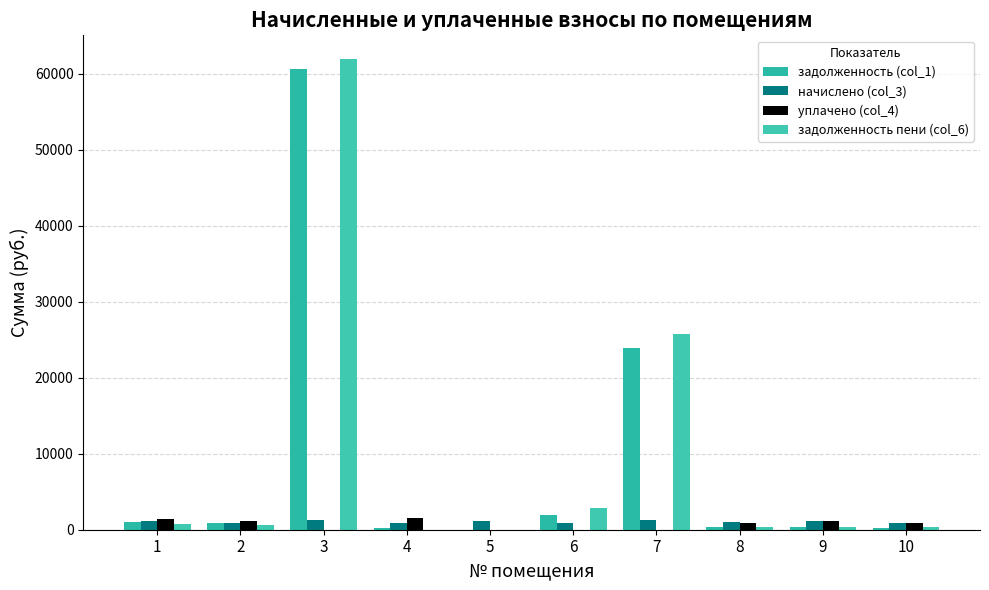

What is the maximum value for задолженность (col_1)?

60702.1